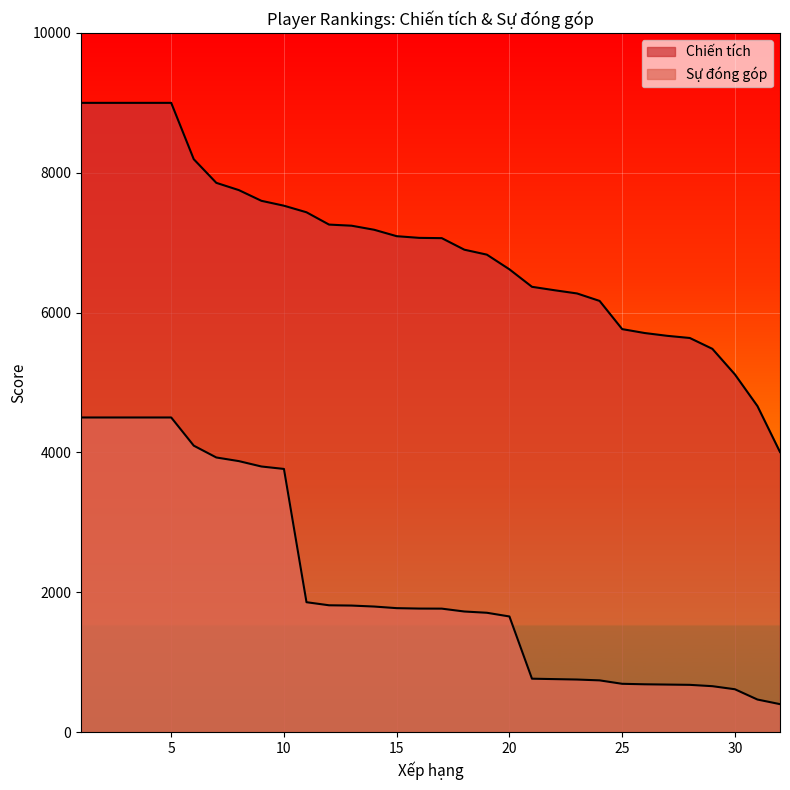

What are all the series names shown in the legend?

Chiến tích, Sự đóng góp